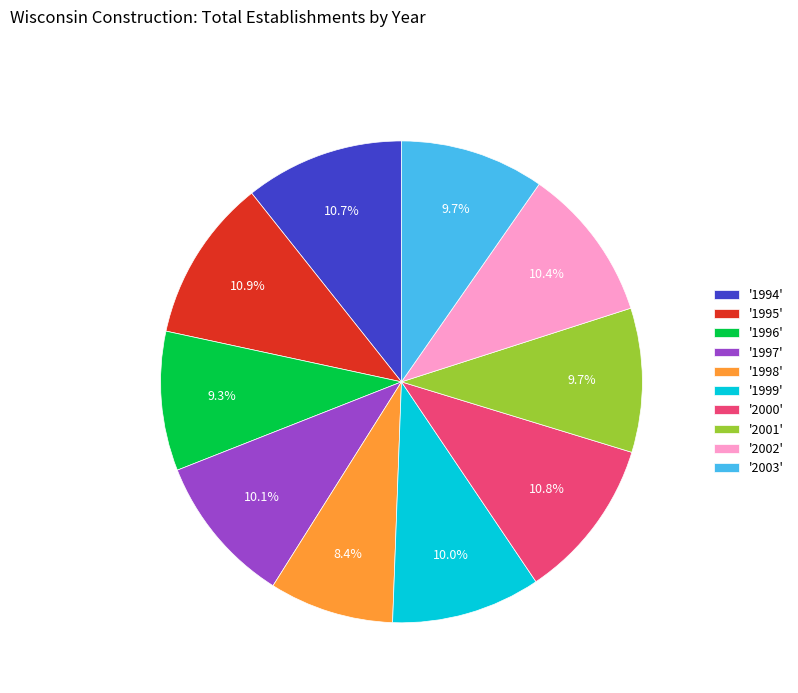

Approximately how many times larger is the value at '2001' compared to '1998'?

1.2